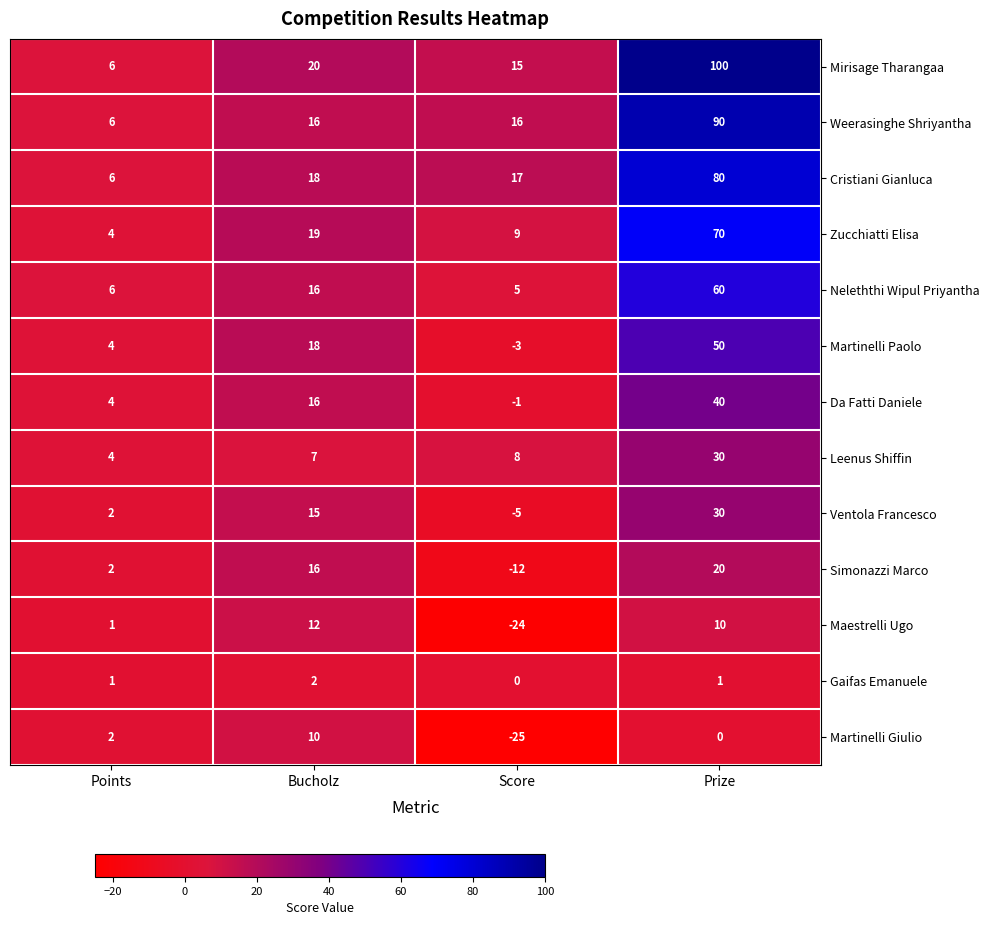

At which label is Martinelli Giulio closest to -7?

Prize